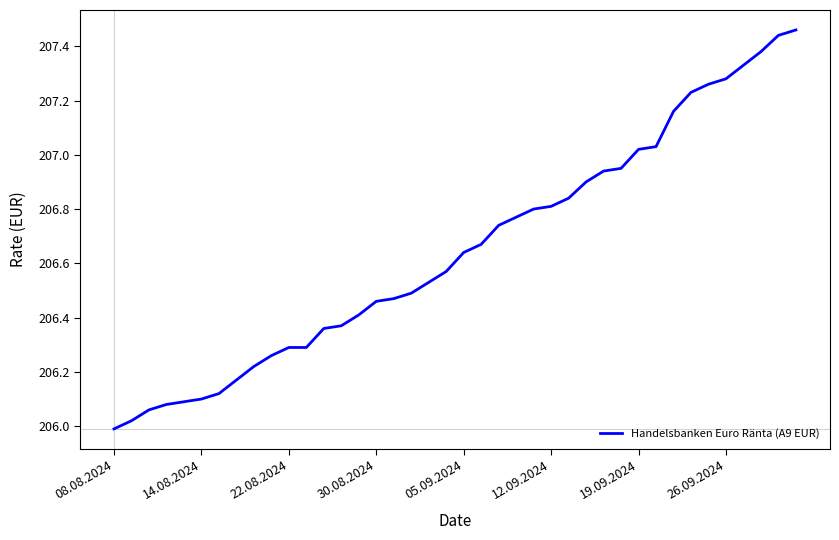

What is the difference between the maximum and minimum values?

1.5